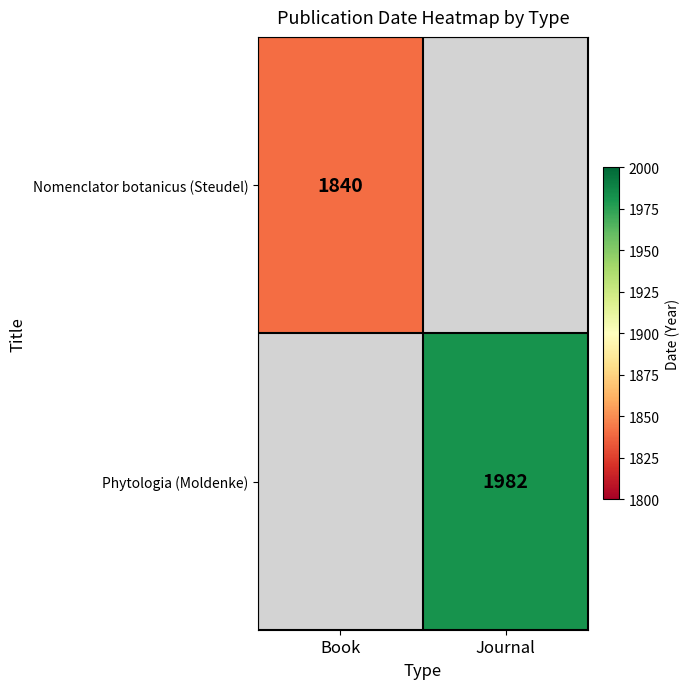

The value of Nomenclator botanicus (Steudel) at Book is 1840. True or false?

True